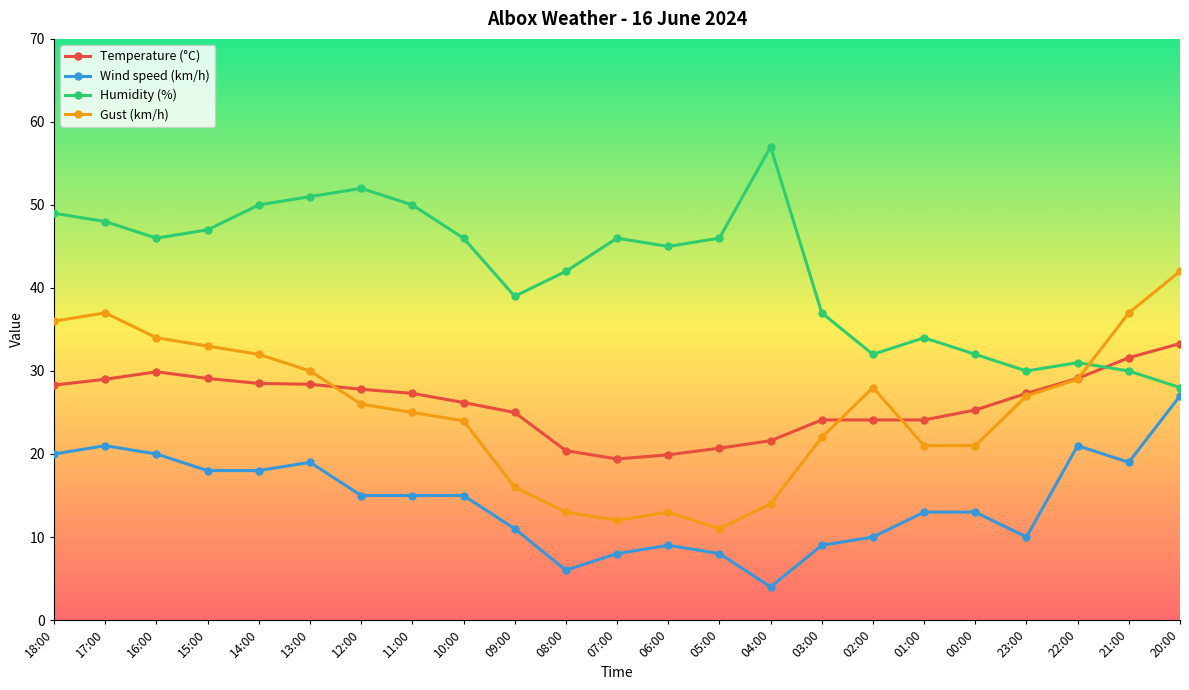

Which series has the largest total across all categories?

Humidity (%)